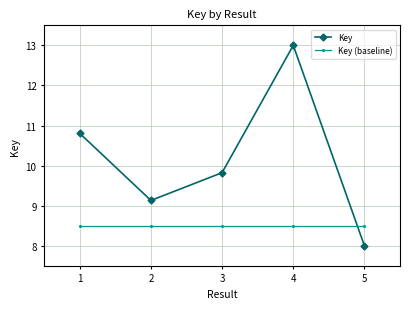

Between which two adjacent categories do Key (baseline) and Key first intersect?

4 and 5